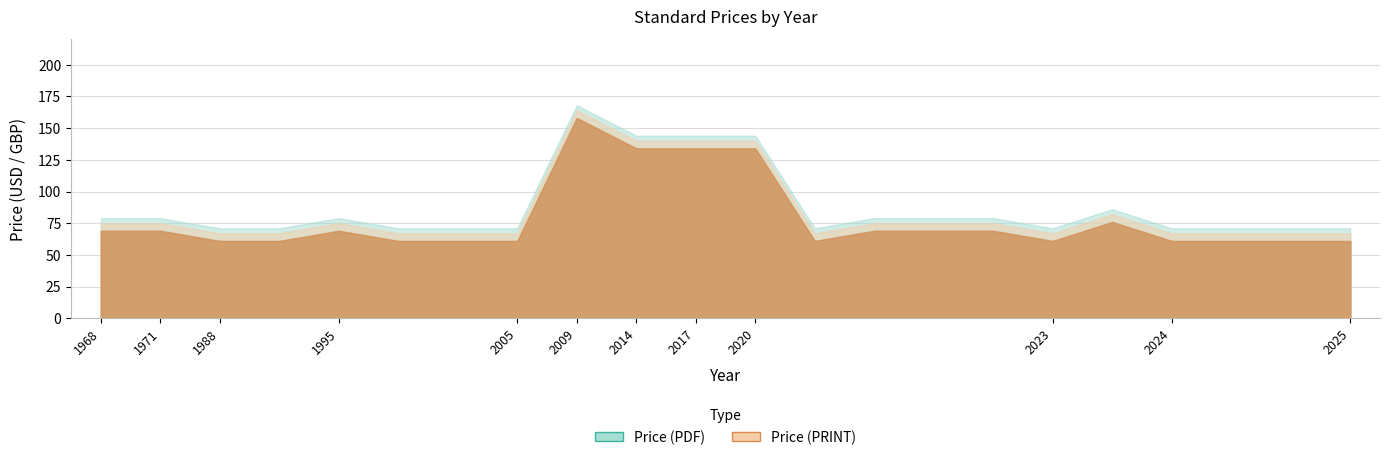

Which category has the highest value in the Price (PDF) series?

2009